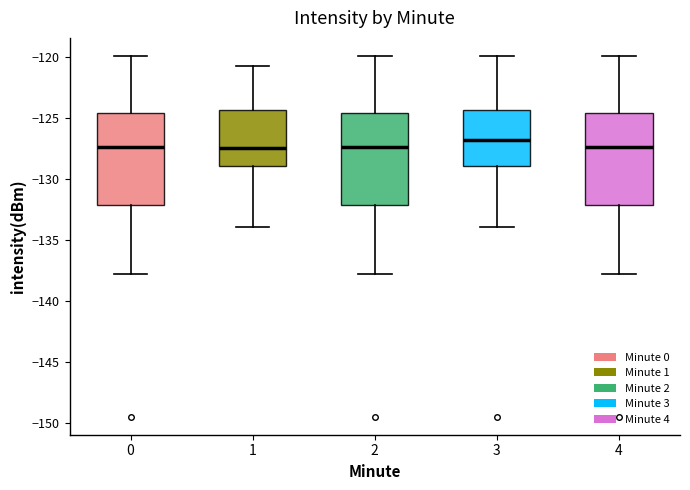

Which box's median line is the highest?

3